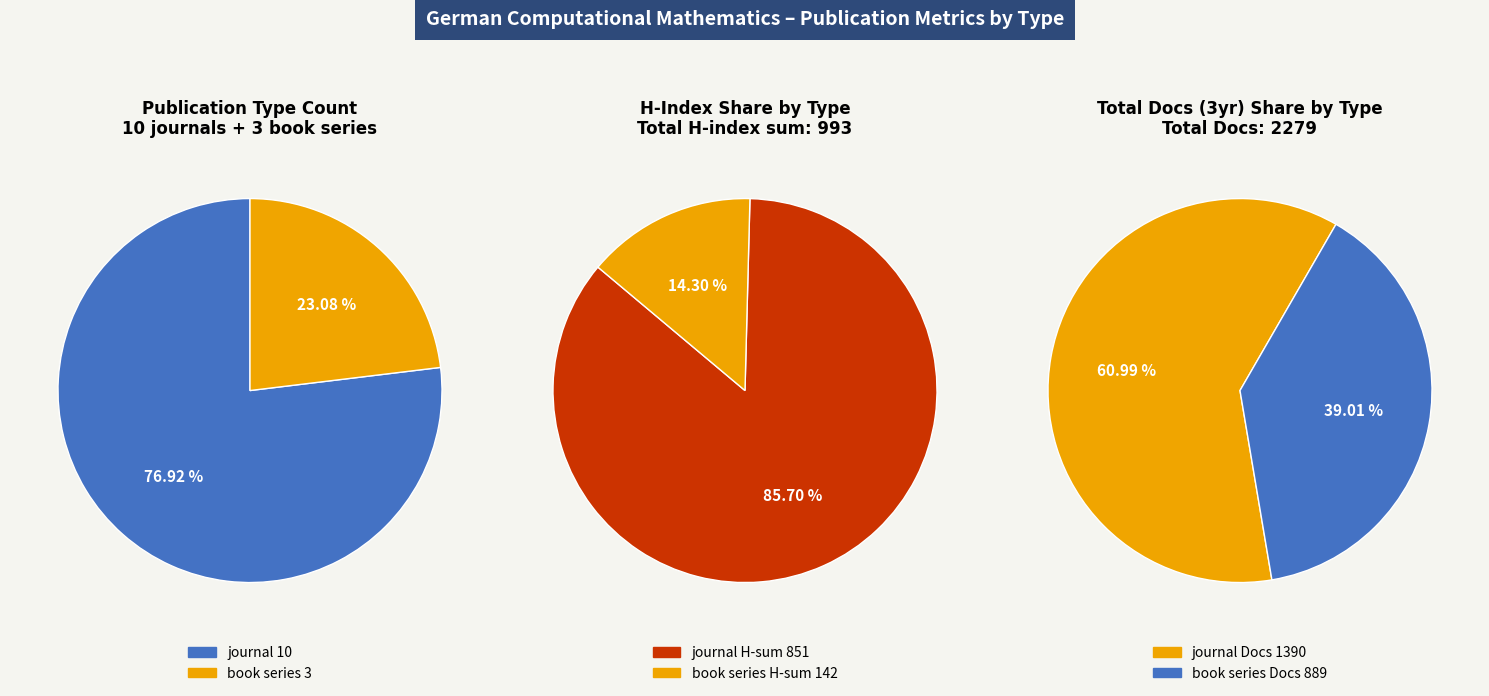

What is the smallest slice in the pie chart?

book series